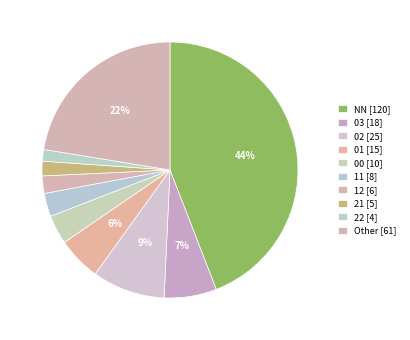

What is the smallest slice in the pie chart?

22